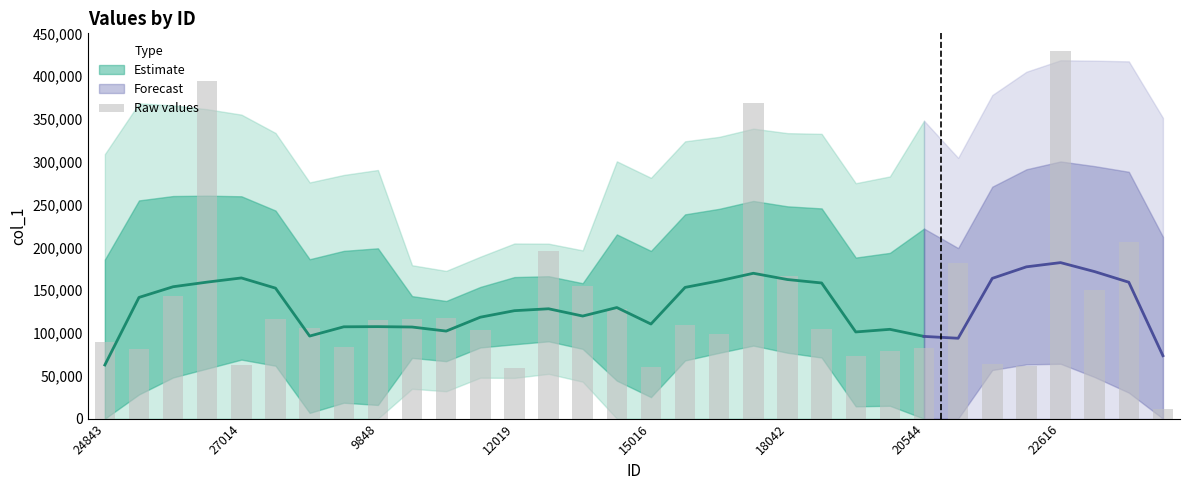

What is the value of the 26th bar from the left?

182233